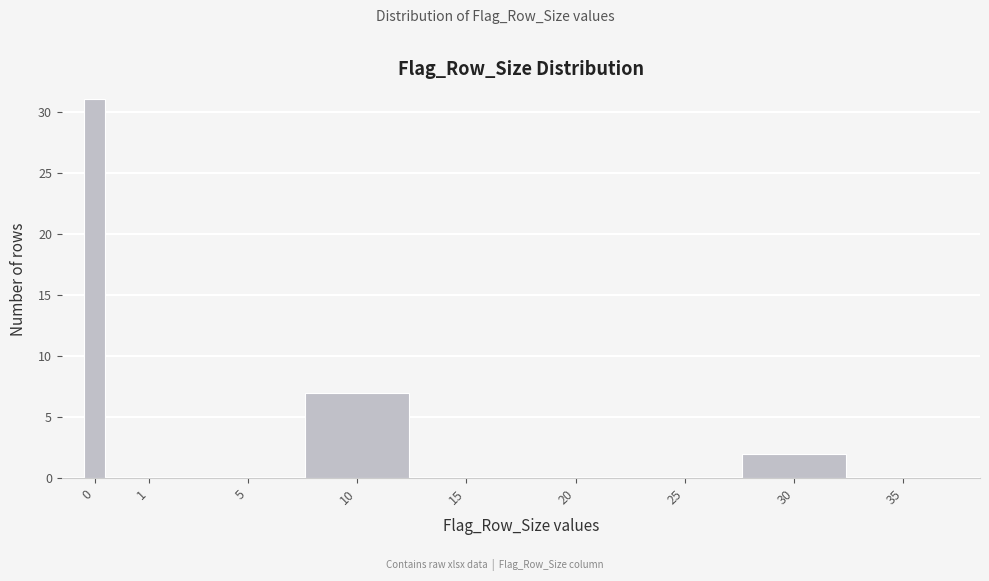

Reading left to right, extract all data points from this chart.

0=31	1=0	5=0	10=7	15=0	20=0	25=0	30=2	35=0